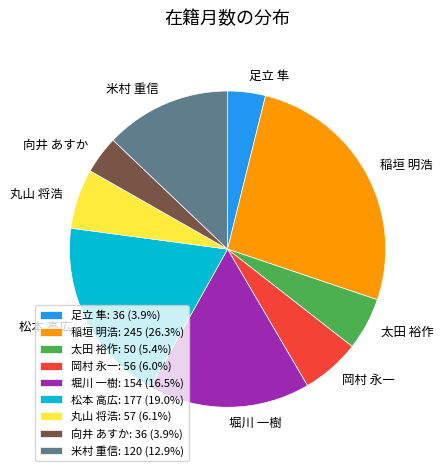

How many slices are in this pie chart?

9